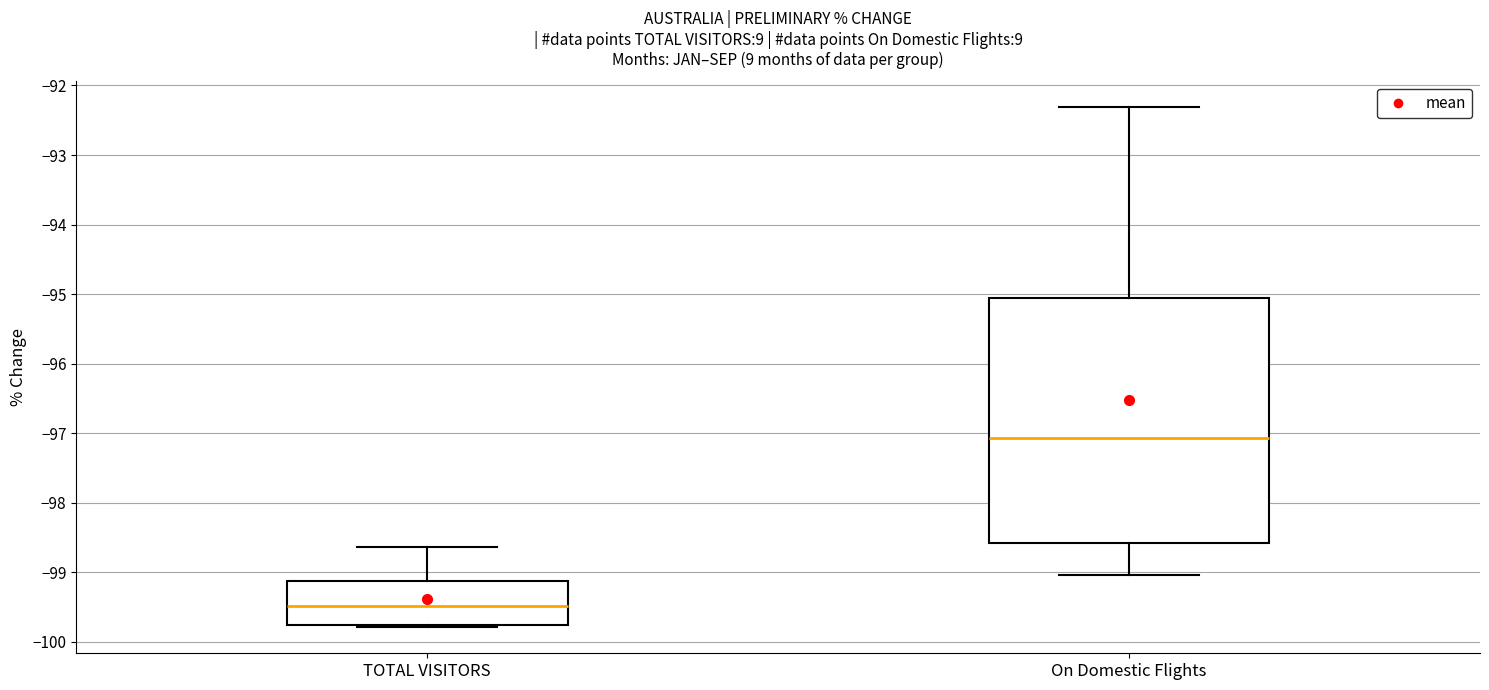

Which box's median line is the lowest?

TOTAL VISITORS